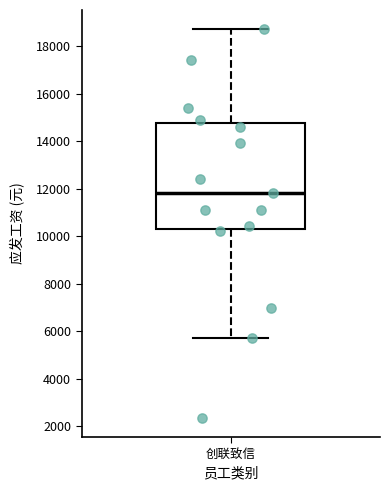

Read this box plot against the y-axis: the position of the median line, the range covered by the box, and the ends of both whiskers. The values are not printed on the chart, so give them approximately, as read against the axis.

median 11800, box 10400 to 14800, whiskers 5800 to 18800